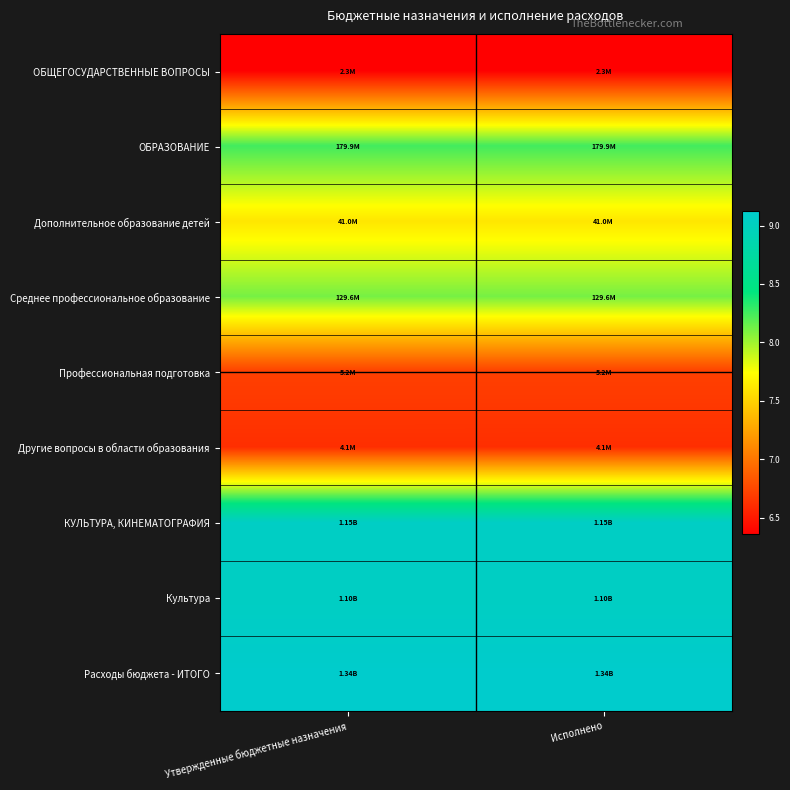

What is the spread (max minus min) of values at Утвержденные бюджетные назначения?

2.8